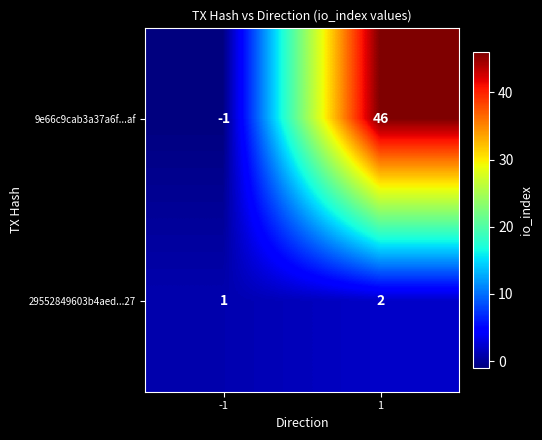

At which category does the chart reach its peak across all series?

1